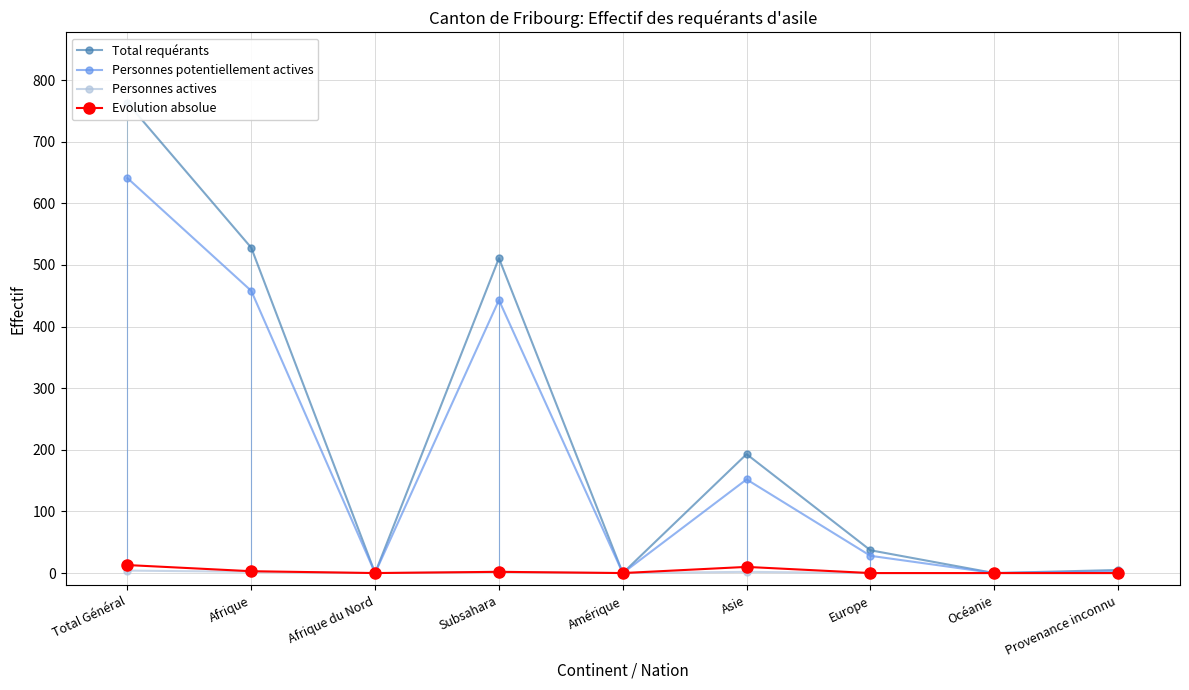

The value of Personnes potentiellement actives at Subsahara is 443. True or false?

True